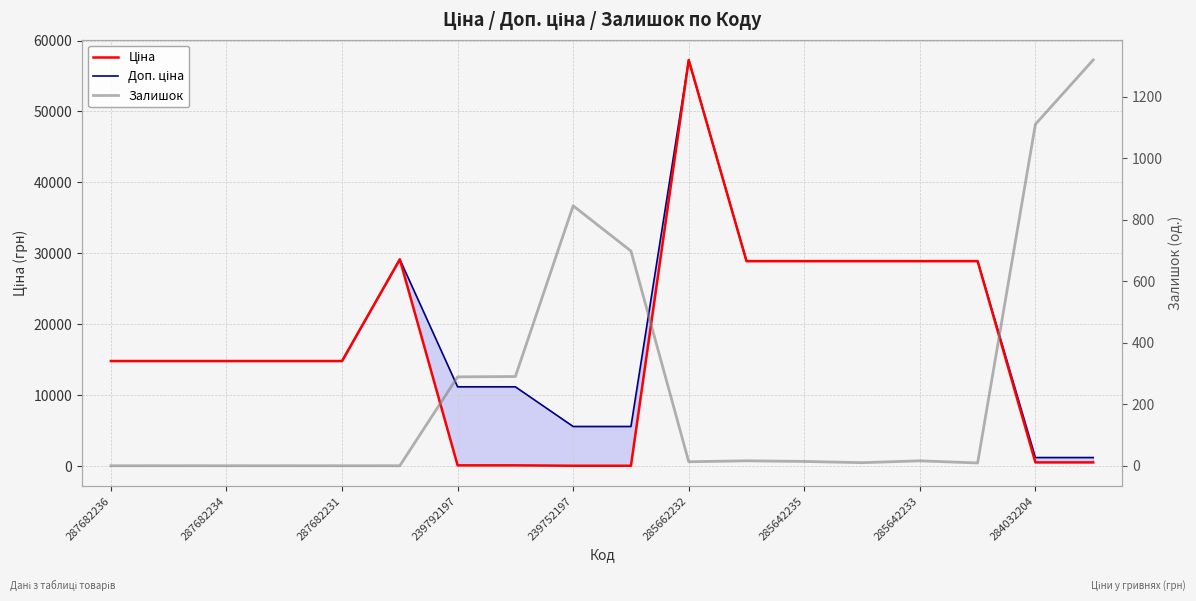

After their last crossing, which series has the higher values: Залишок or Доп. ціна?

Залишок